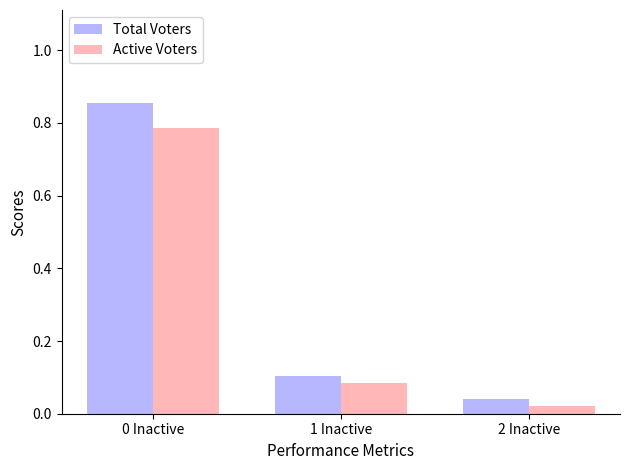

Which label corresponds to the smallest value in the chart?

2 Inactive